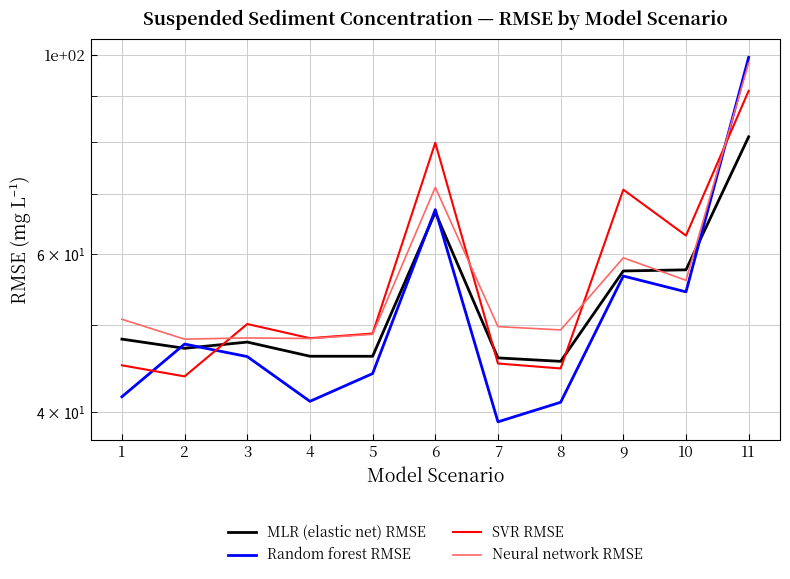

The SVR RMSE series shows 111.1 at 10. True or false?

False